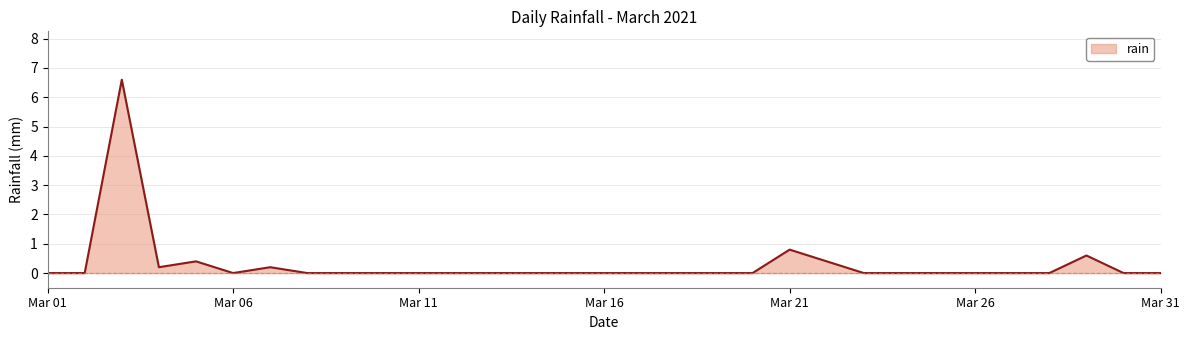

What is the maximum value shown in the chart?

6.6